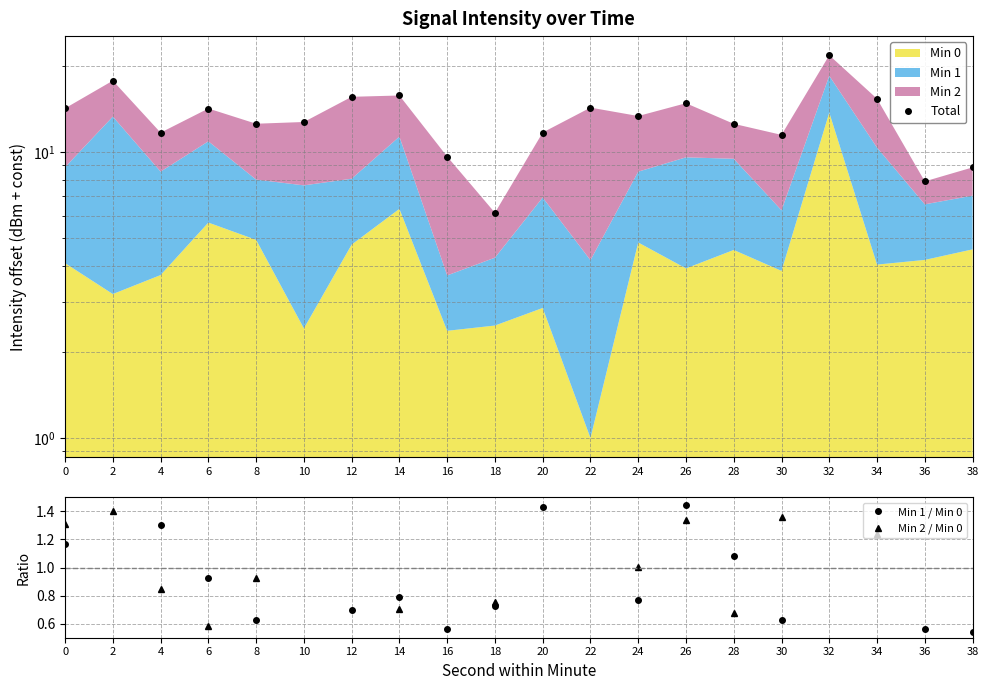

How many interior local peaks does the Total series have?

6